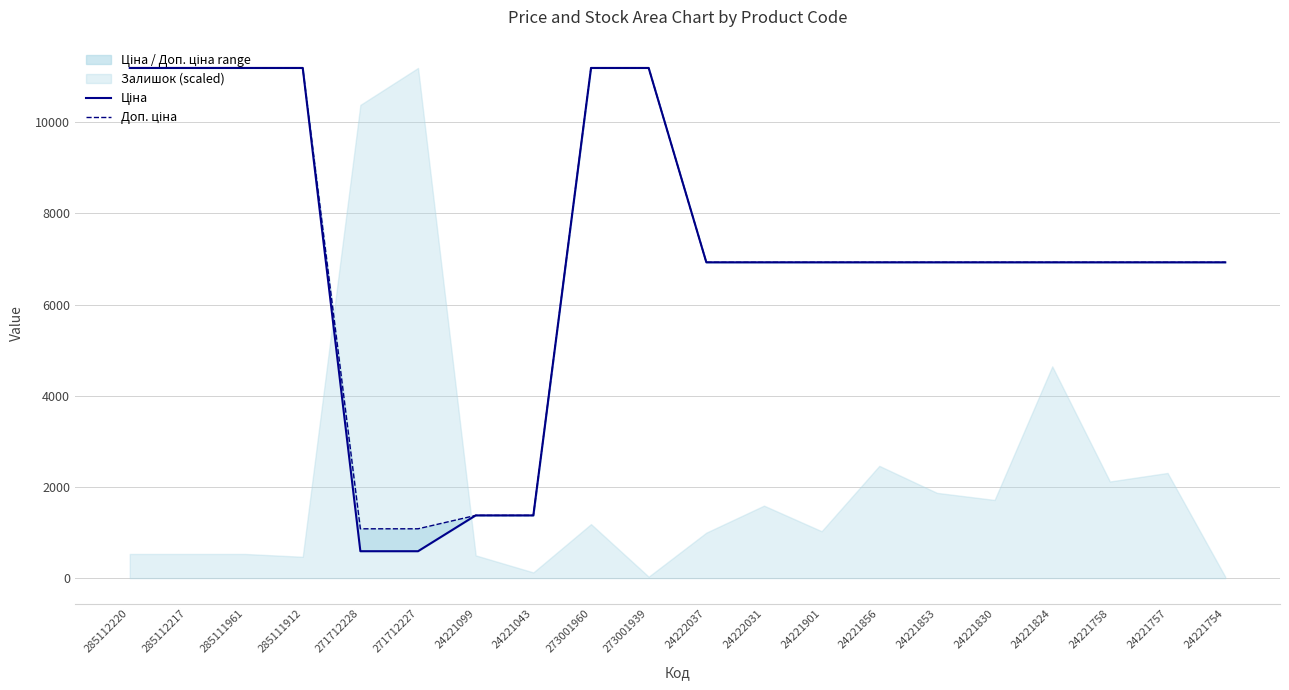

Which has a higher value, 24221901 or 24221758?

24221901